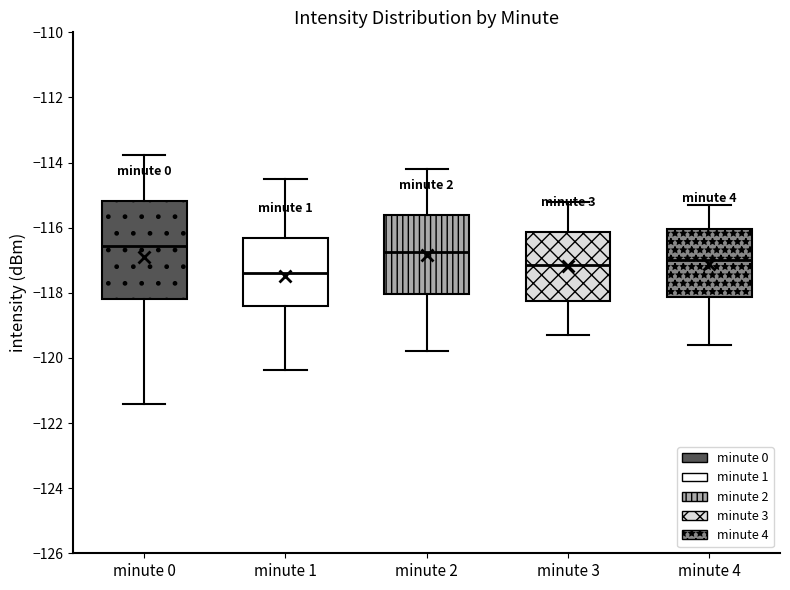

Comparing the boxes themselves (not the whiskers), which one is the tallest?

minute 0